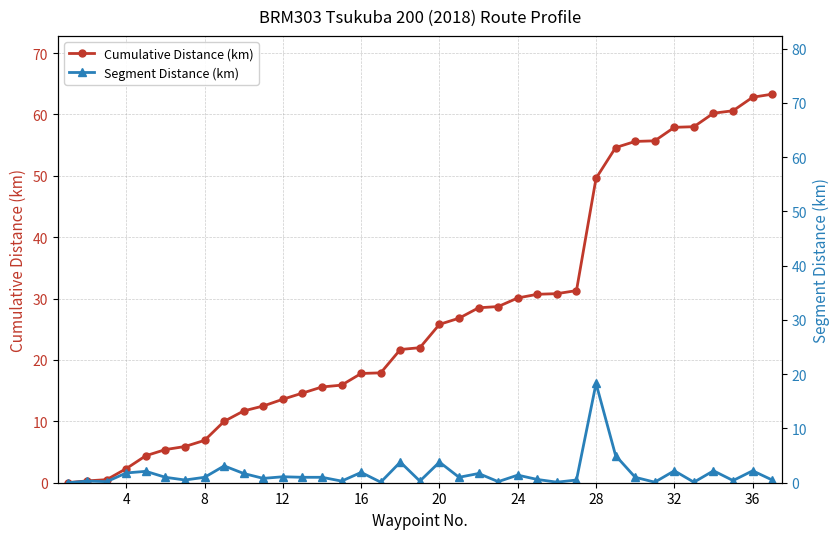

True or false: Segment Distance (km) and Cumulative Distance (km) cross at least once.

False